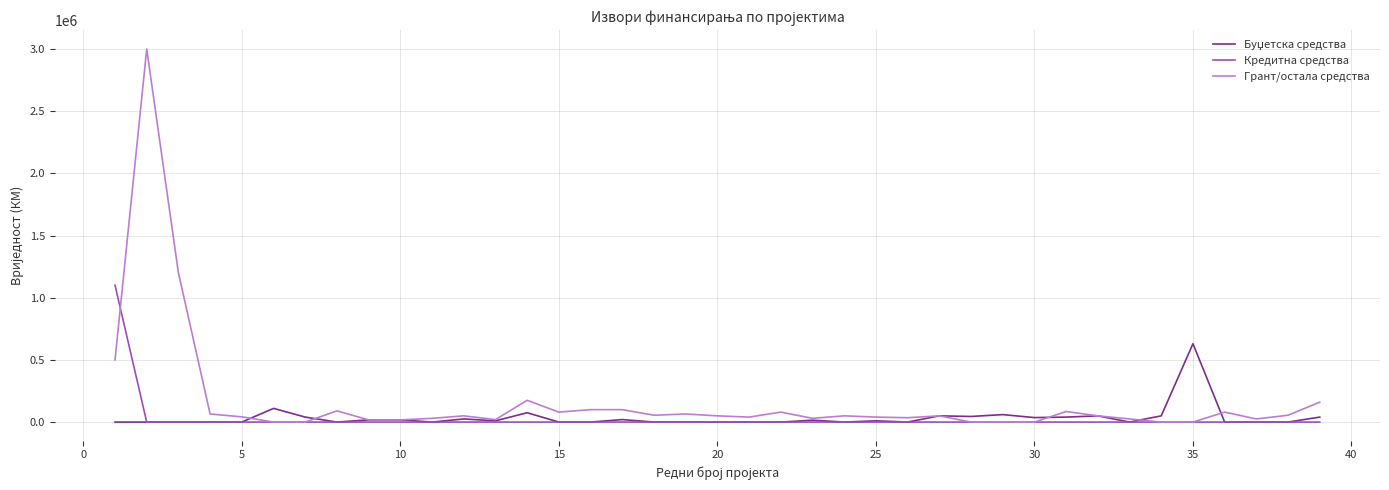

Which series has the widest spread of values?

Грант/остала средства